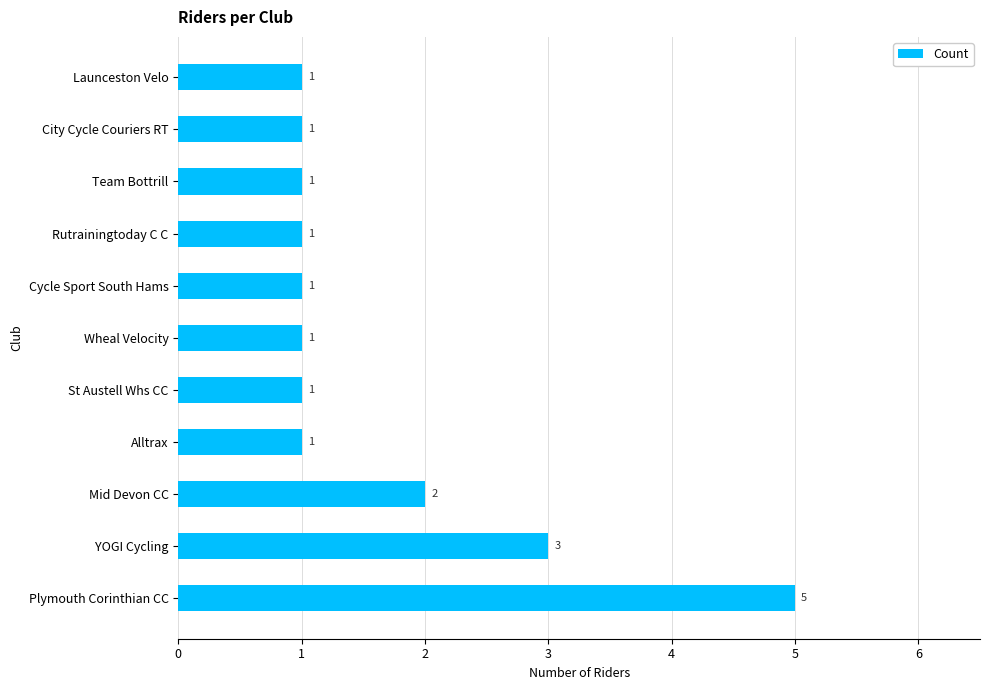

Does the chart contain stacked bars?

No